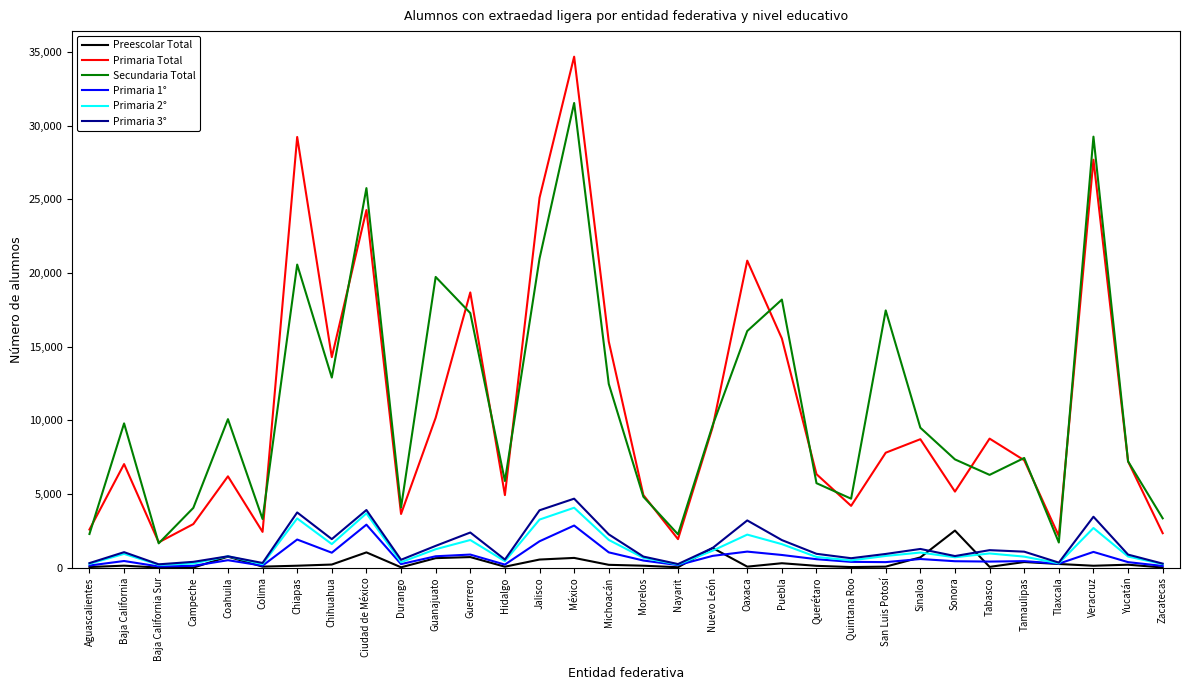

What is the spread (max minus min) of values at Nuevo León?

8860